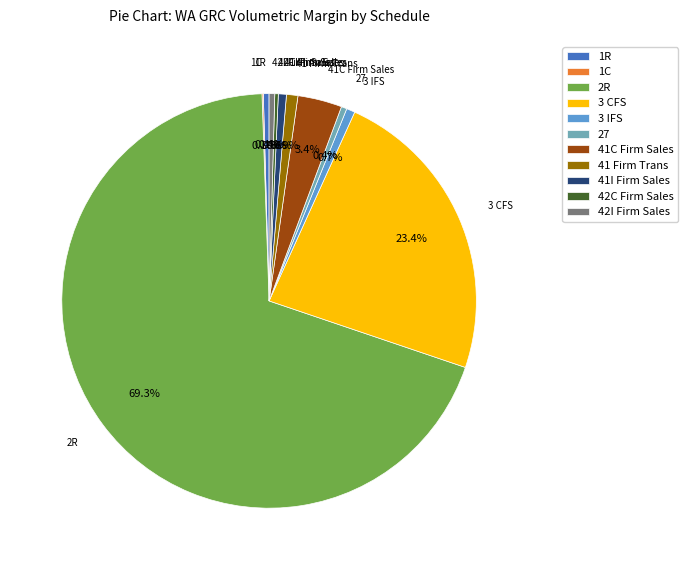

Which slice represents more than half of the pie?

2R